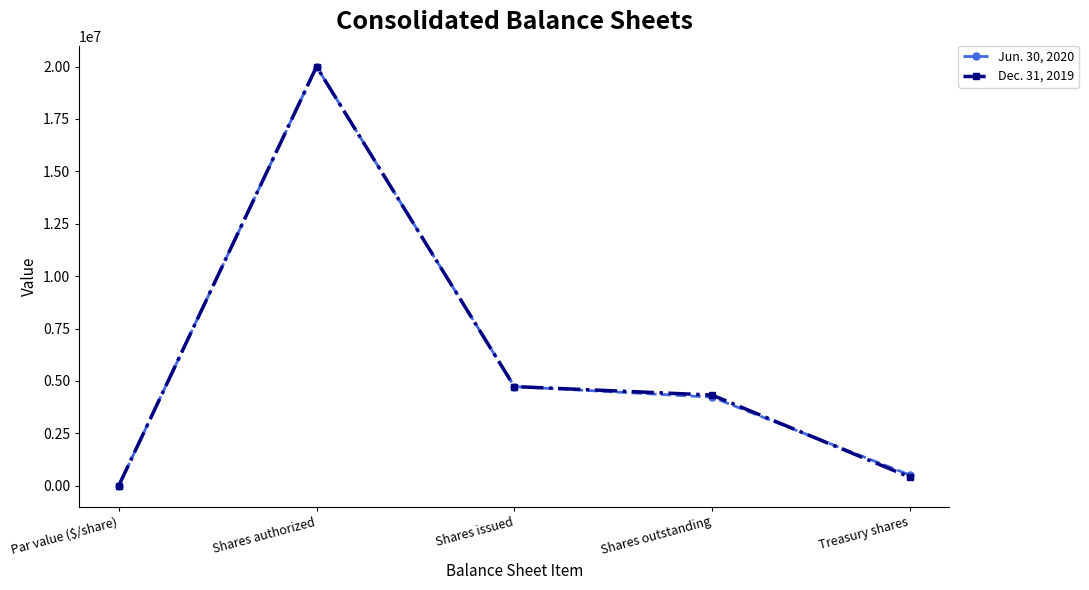

Reading right to left, list all the values displayed in this chart.

Jun. 30, 2020: Treasury shares=505114	Shares outstanding=4223153	Shares issued=4728267	Shares authorized=20000000	Par value ($/share)=5
Dec. 31, 2019: Treasury shares=404445	Shares outstanding=4323822	Shares issued=4728267	Shares authorized=20000000	Par value ($/share)=5